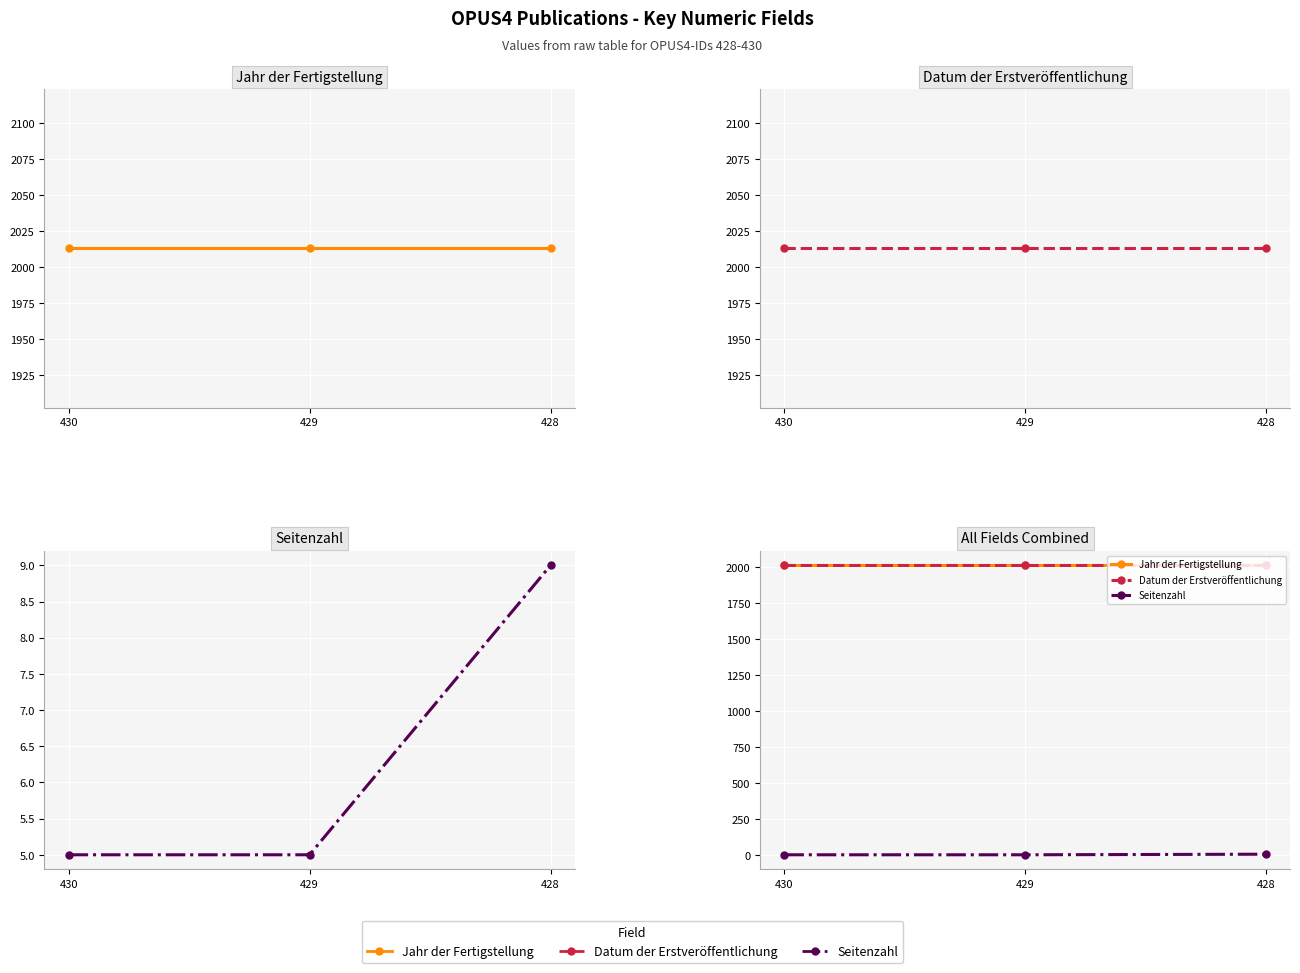

Reading left to right, extract all data points from this chart.

Jahr der Fertigstellung: 2013	2013	2013
Datum der Erstveröffentlichung: 2013	2013	2013
Seitenzahl: 5	5	9